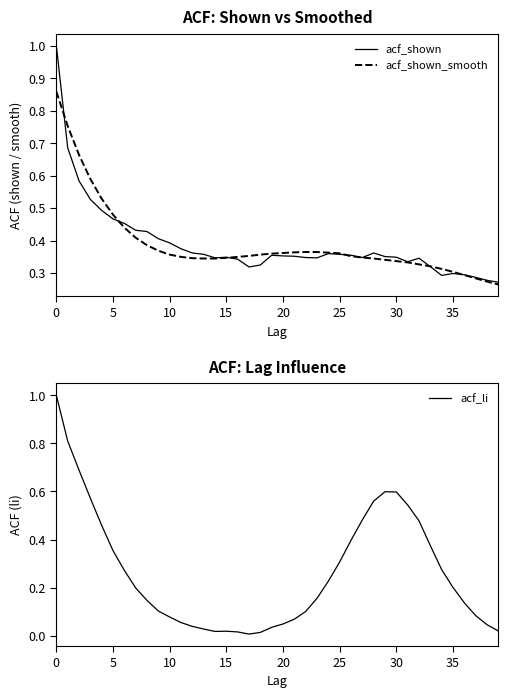

Does the chart have visible grid lines?

No